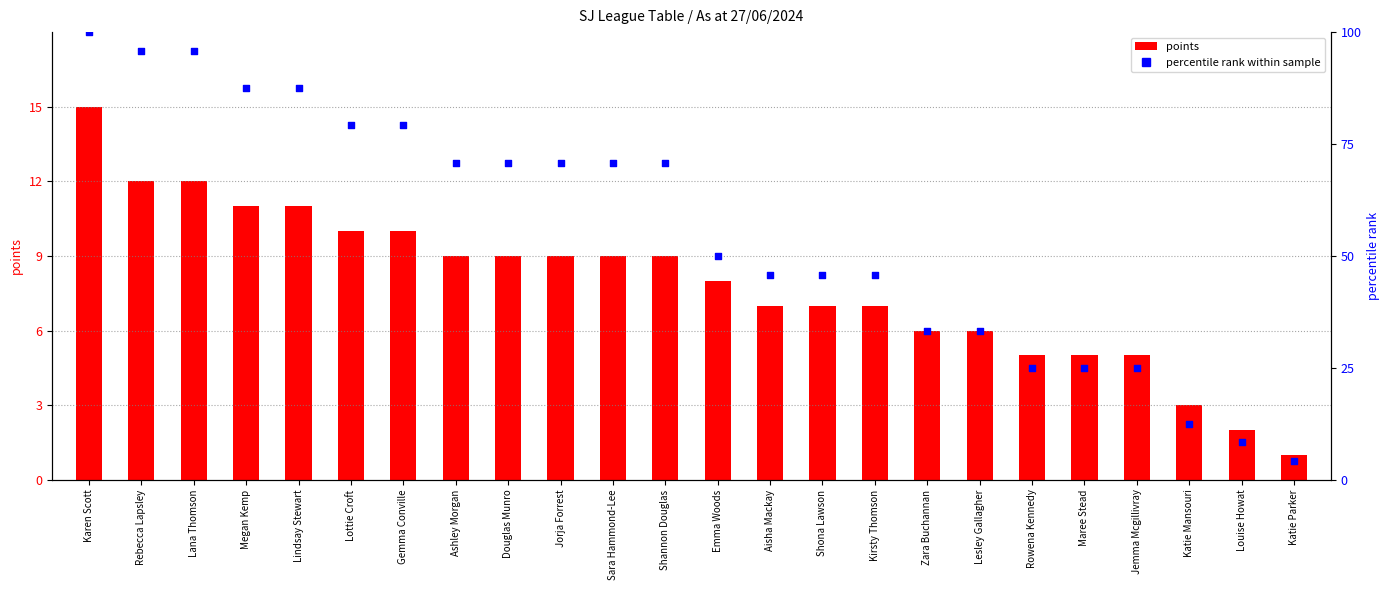

Which series has the largest total across all categories?

percentile rank within sample